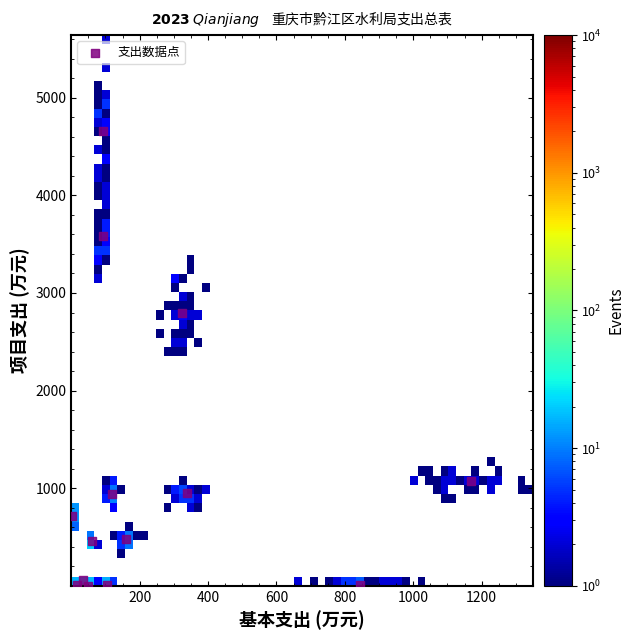

What is the range of X values (max minus min)?

1166.9